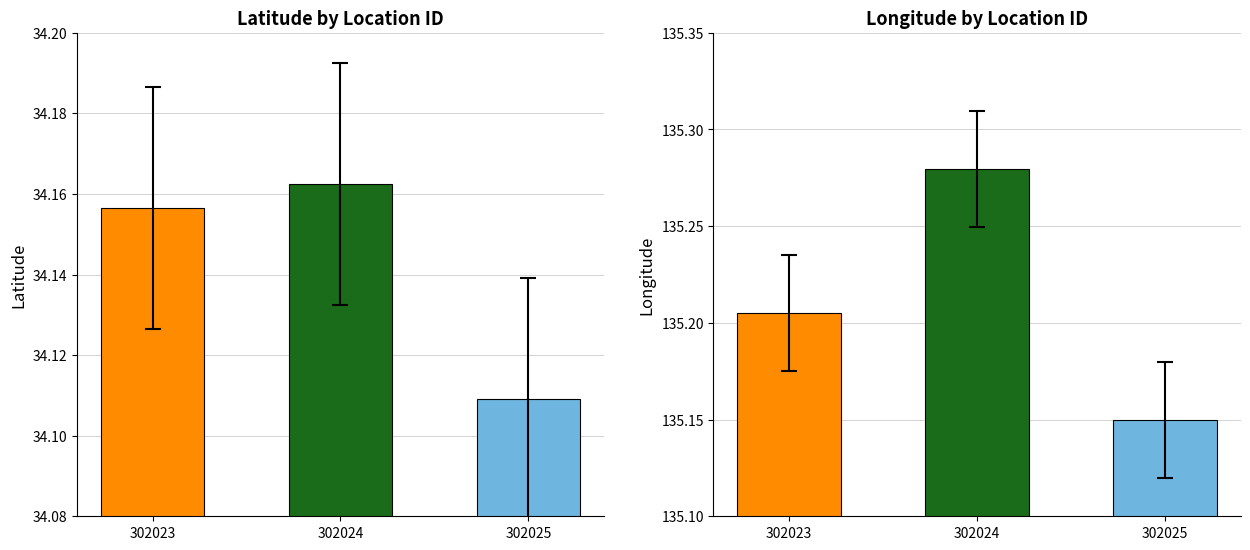

Which series has the largest total across all categories?

longitude